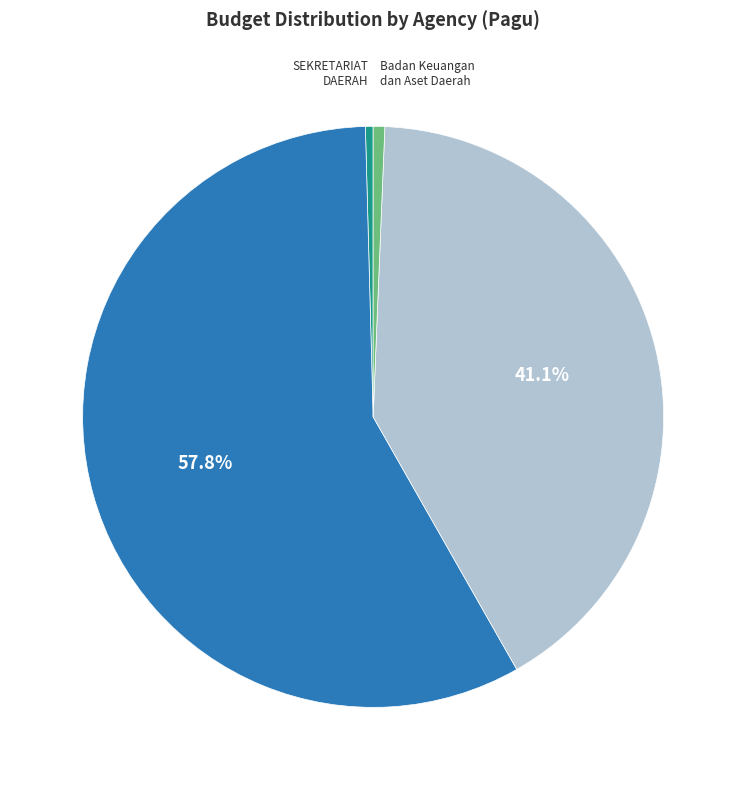

Is there a majority slice in this chart?

Yes